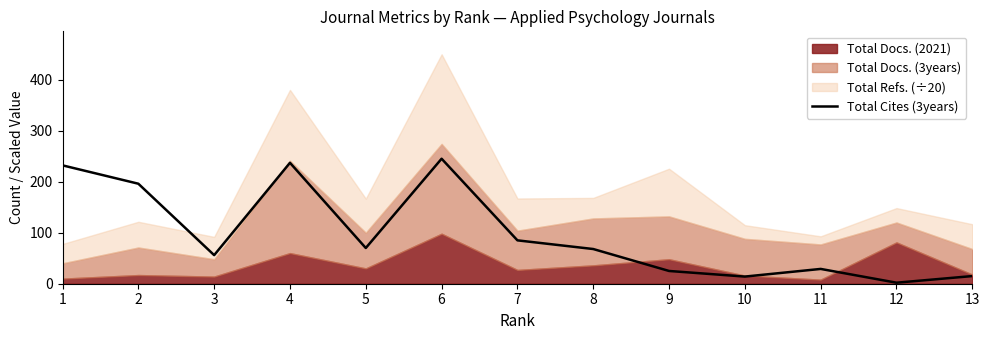

The chart shows a value of 245 at 6. True or false?

True